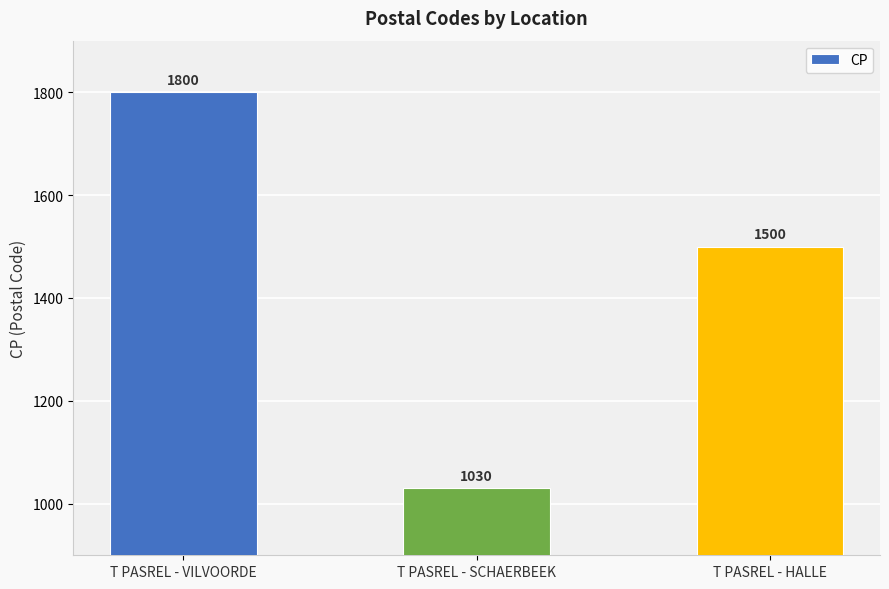

Are the bars grouped side by side (vs. stacked)?

No